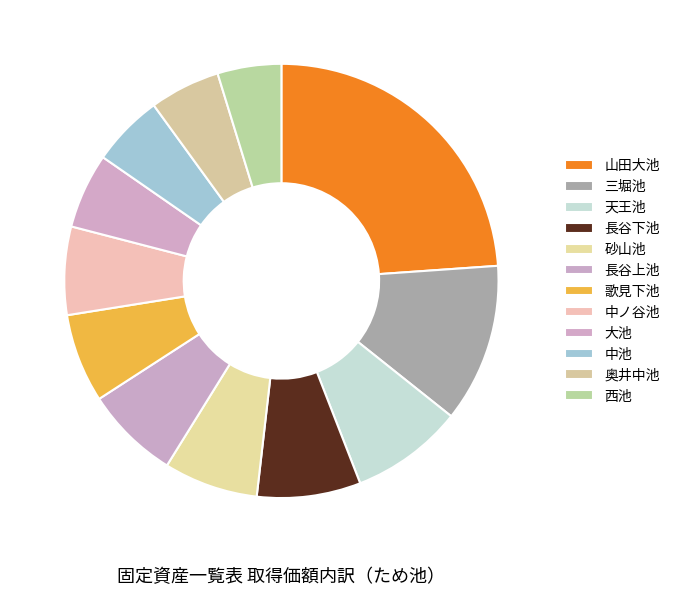

How many segments does this pie chart have?

12